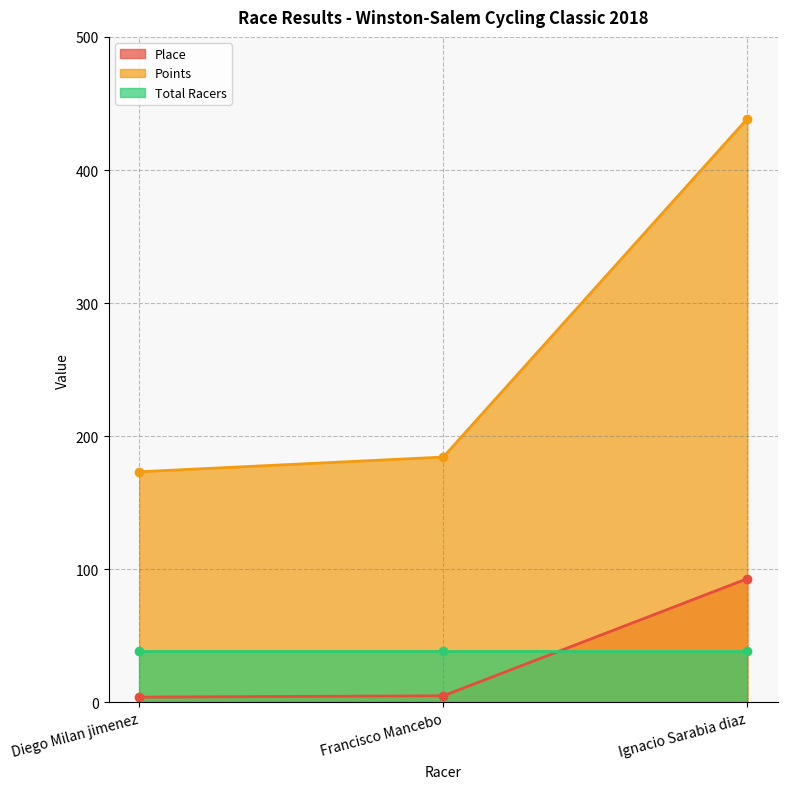

What is the label of the 1st point from the left?

Diego Milan jimenez